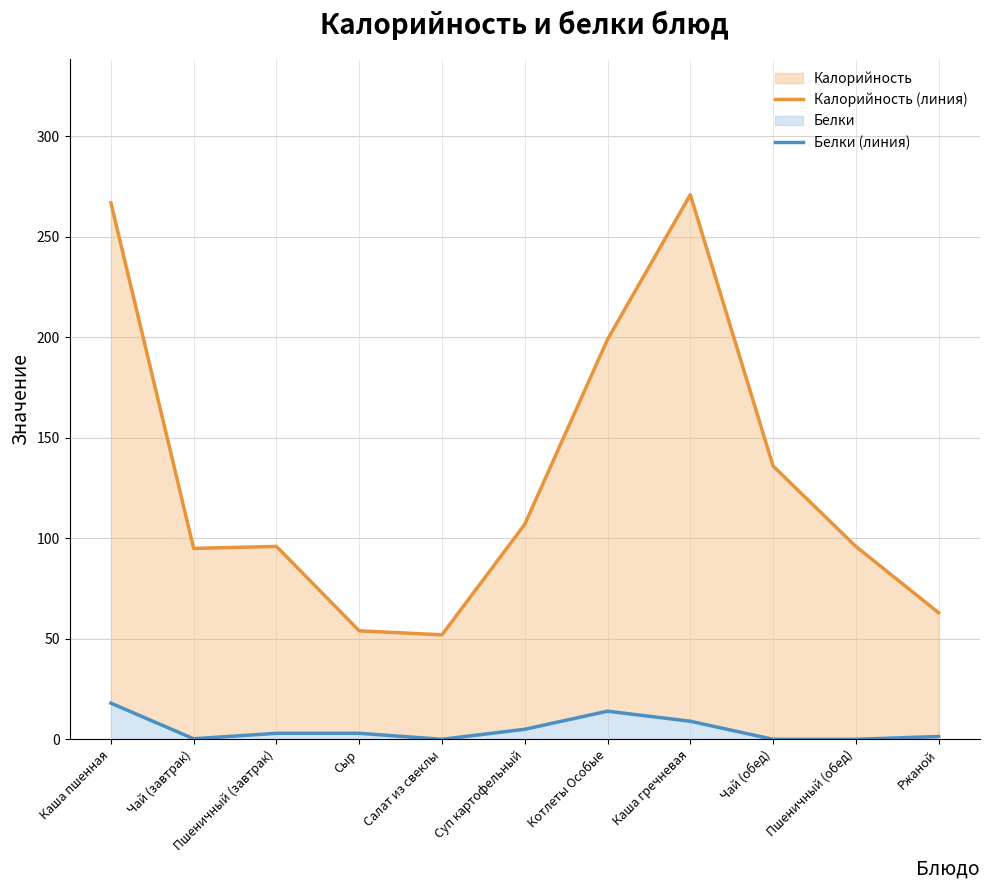

Reading right to left, extract all data points from this chart.

Калорийность (линия): 63.0	96.0	136.0	271.0	199.0	107.0	52.0	54.0	96.0	95.0	267.0
Белки (линия): 1.4	0.0	0.0	9.0	14.0	5.0	0.0	3.0	3.0	0.3	18.0